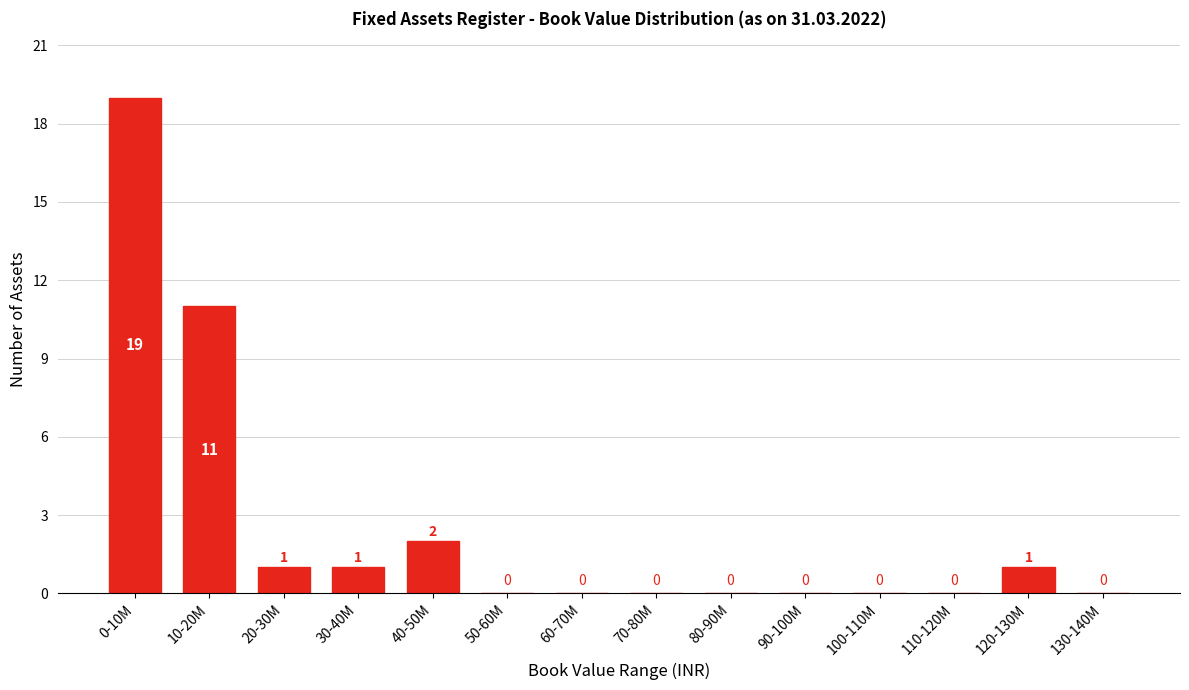

Reading right to left, what are all the values shown in this chart?

130-140M=0	120-130M=1	110-120M=0	100-110M=0	90-100M=0	80-90M=0	70-80M=0	60-70M=0	50-60M=0	40-50M=2	30-40M=1	20-30M=1	10-20M=11	0-10M=19